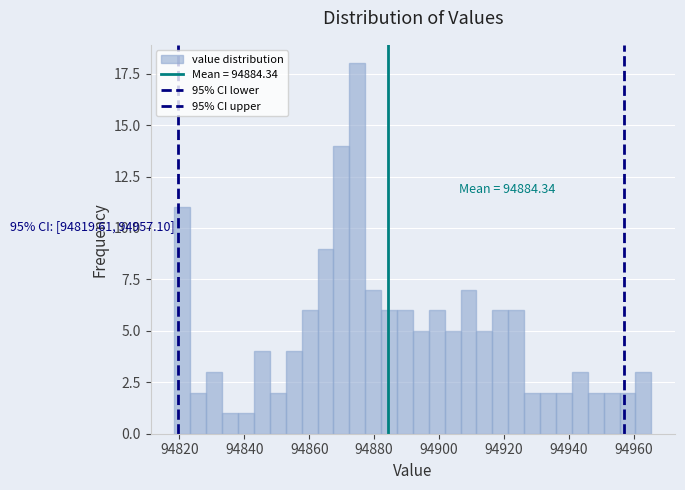

Read against the x-axis, roughly where is the centre of the tallest bar?

94874